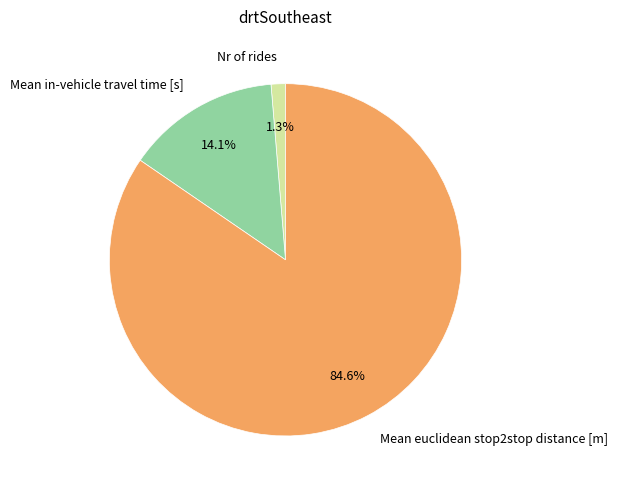

True or false: Mean euclidean stop2stop distance [m] accounts for 85% of the total.

True